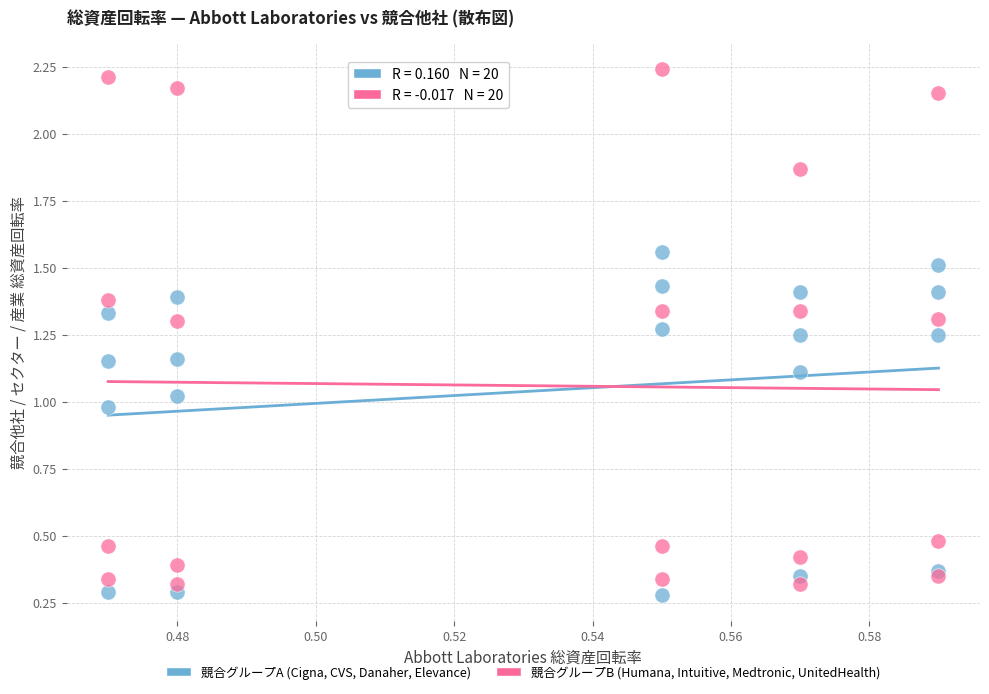

Which series contains the lowest Y value?

競合グループA (Cigna, CVS, Danaher, Elevance)